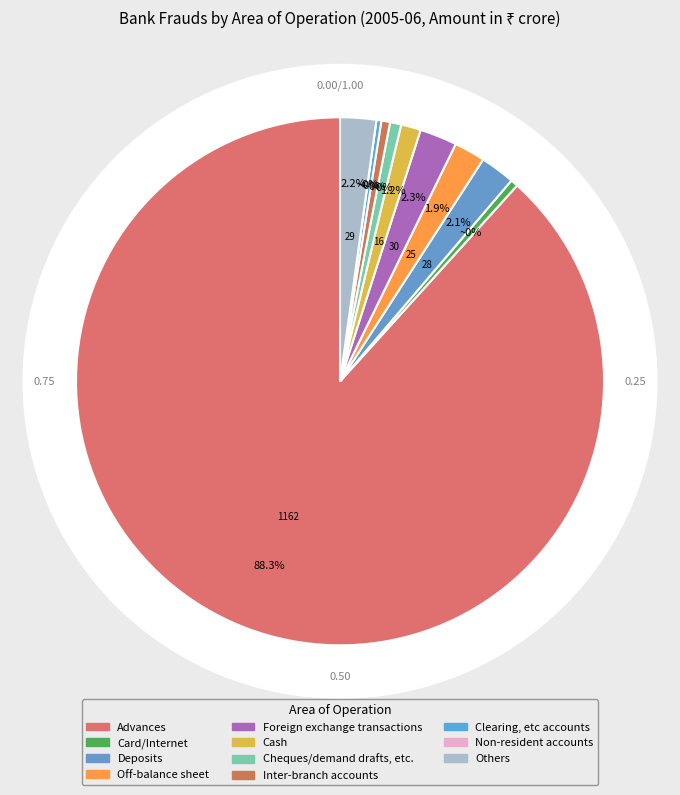

What is the largest slice in the pie chart?

Advances